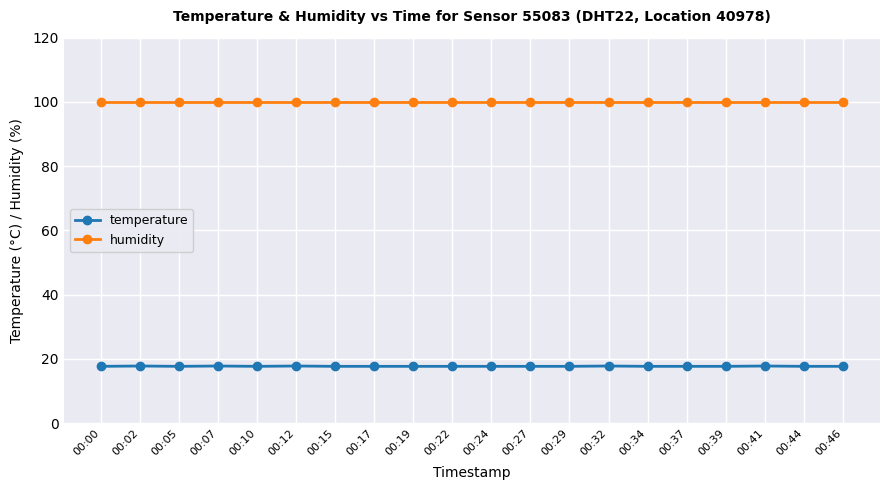

How many categories are shown in the chart?

20